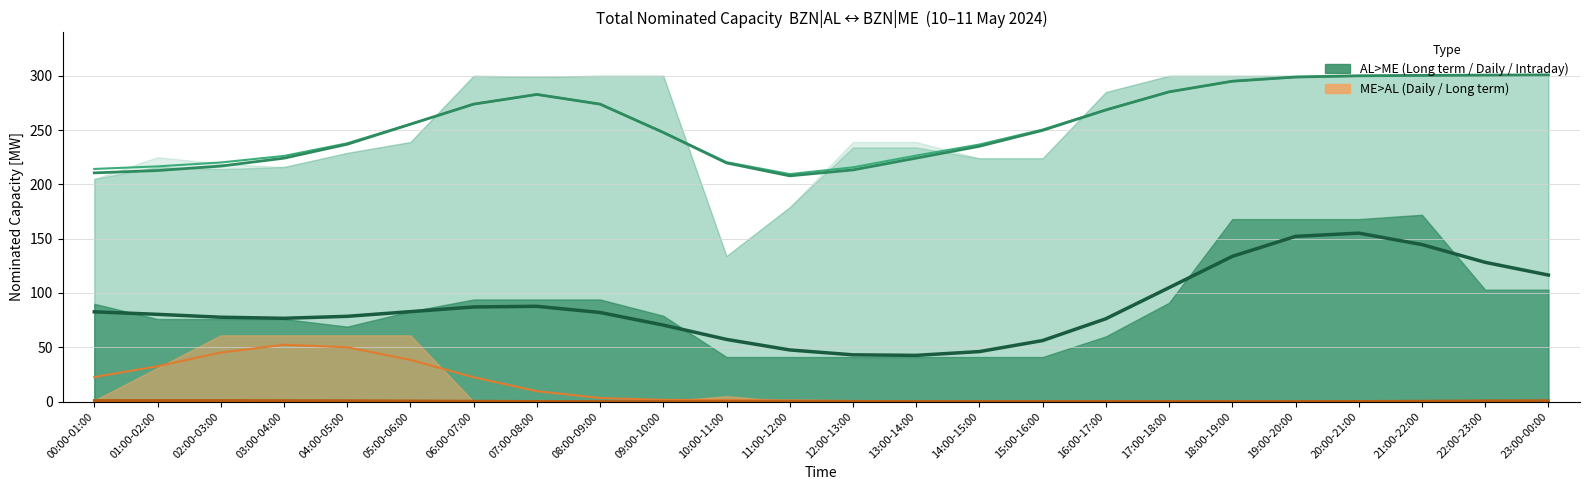

True or false: AL>ME Intraday [MW] and AL>ME Long term [MW] intersect in this chart.

False